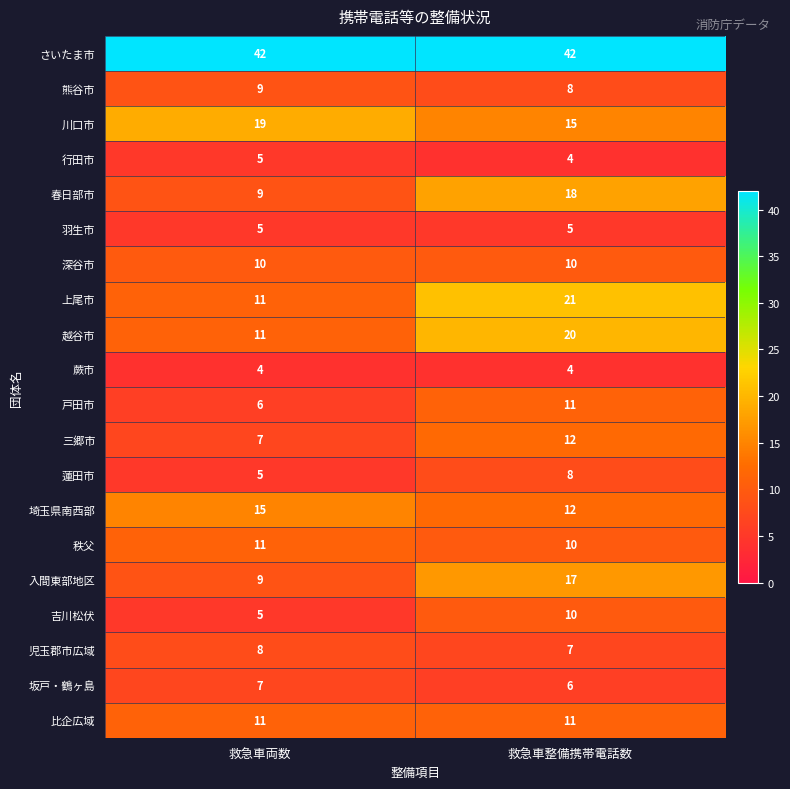

At which category is the sum across all series the highest?

救急車整備携帯電話数